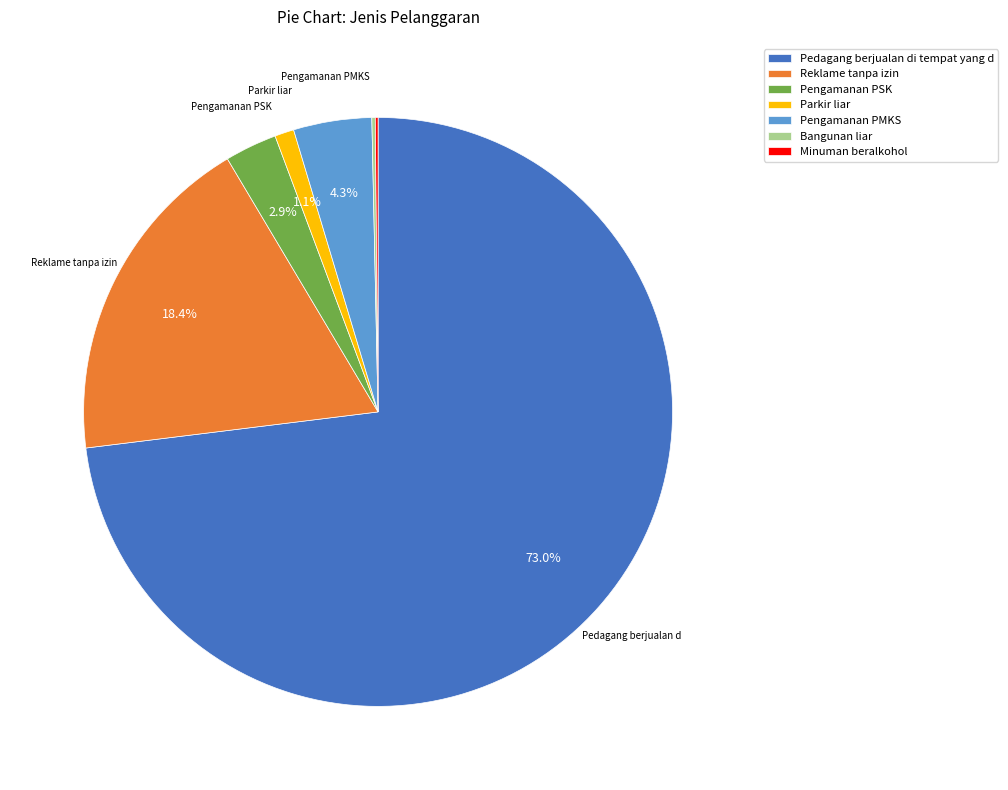

What percentage is NOT represented by Reklame tanpa izin?

81.6%